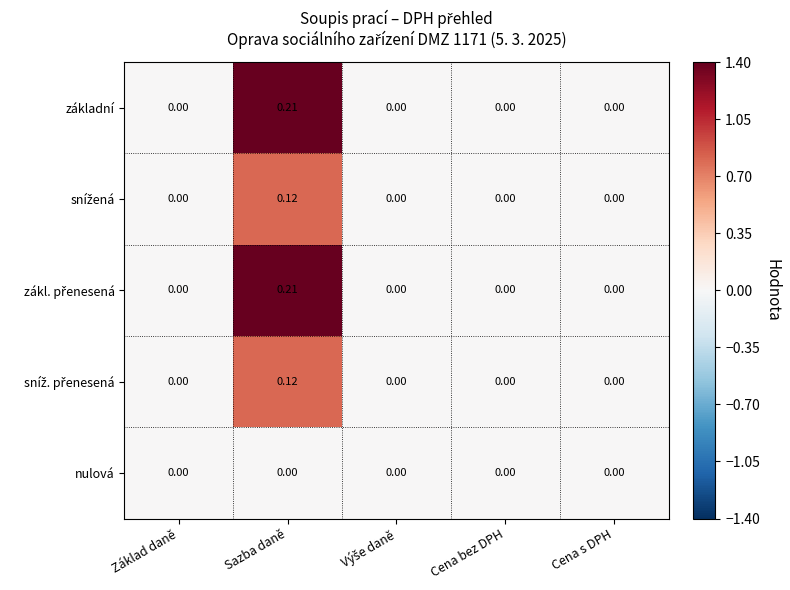

Which category has the highest value across all series?

Sazba daně